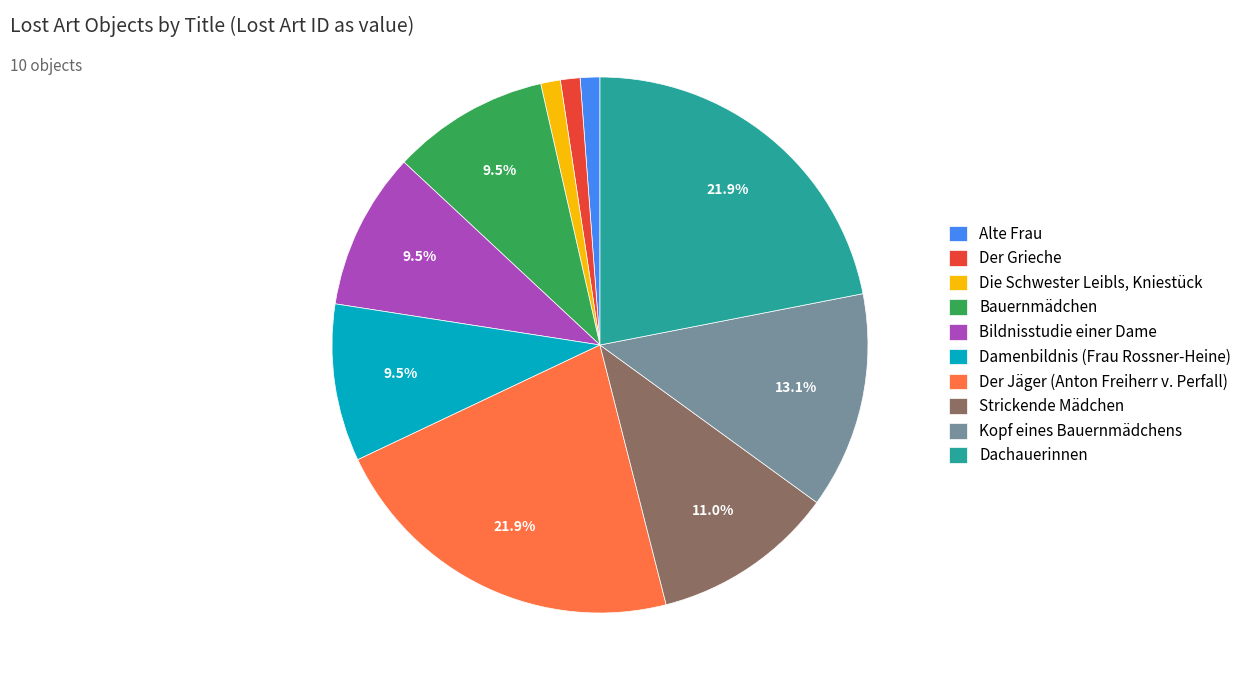

To the nearest percent, what is the combined percentage of Der Jäger (Anton Freiherr v. Perfall) and Bauernmädchen?

31%